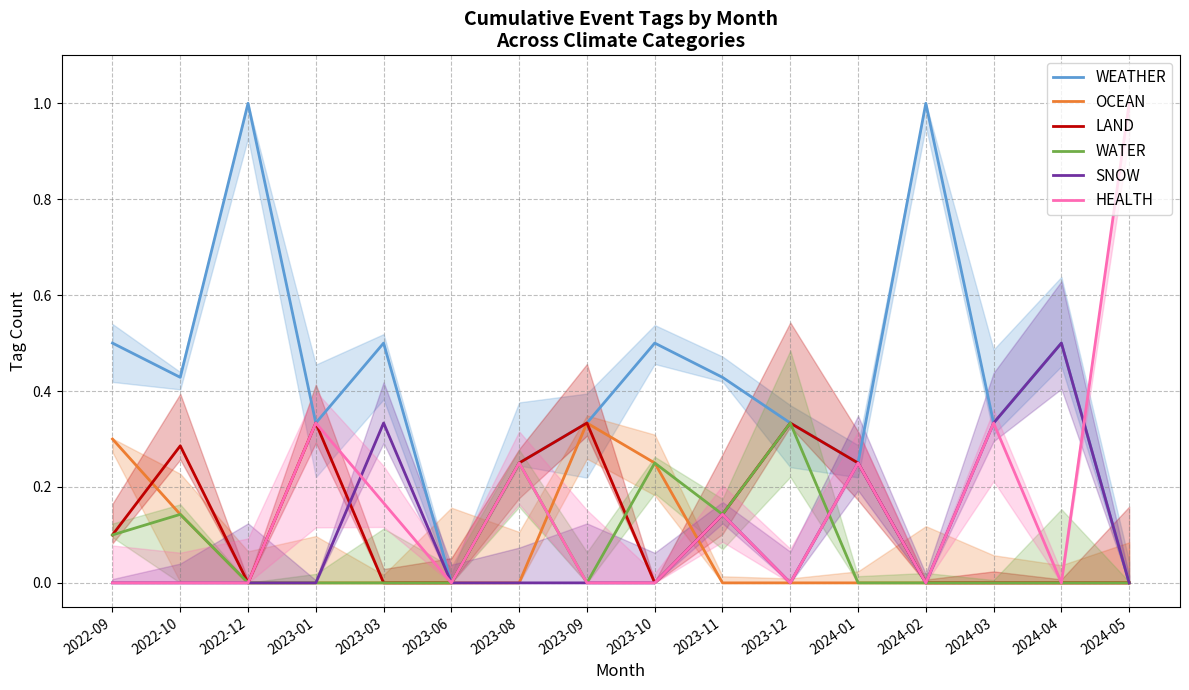

Which series changed the most between 2023-06 and 2023-12?

WEATHER